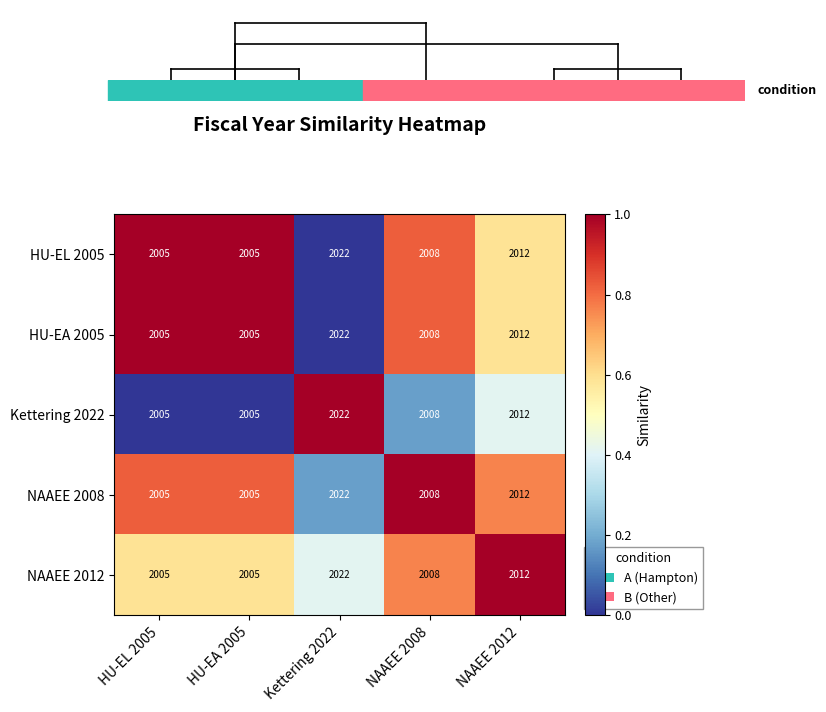

Which category has the highest value in the HU-EA 2005 series?

Kettering 2022